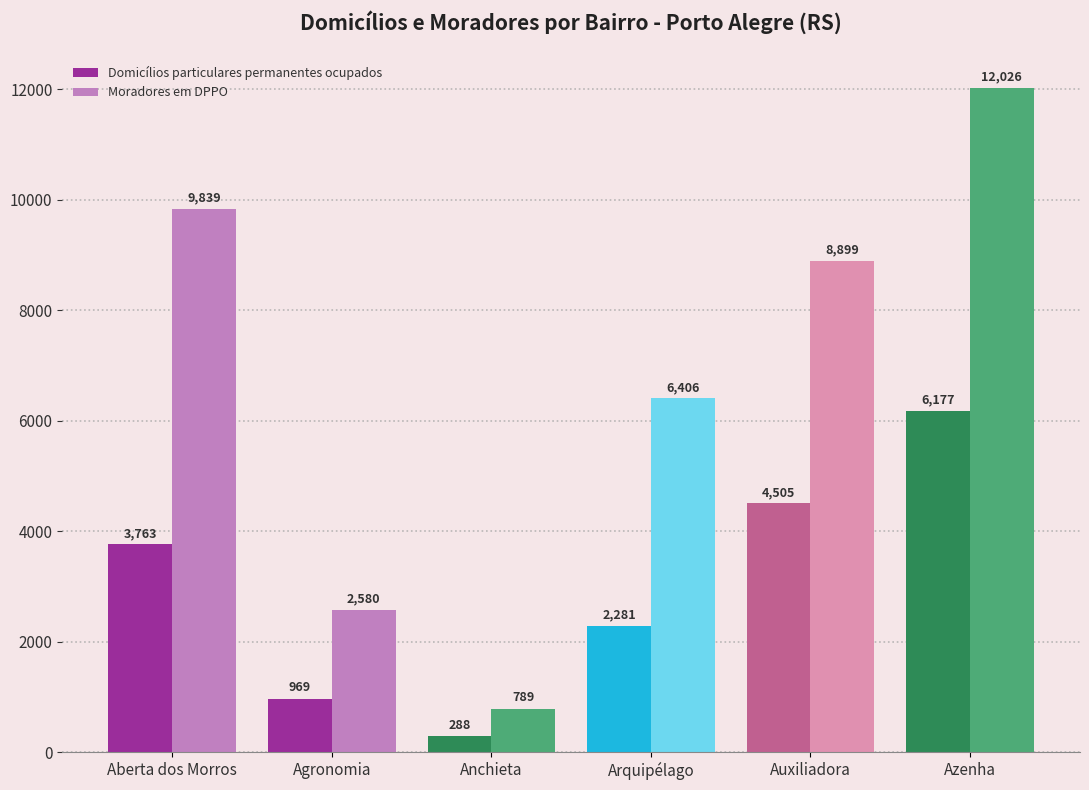

The Moradores em DPPO series shows 6406 at Arquipélago. True or false?

True